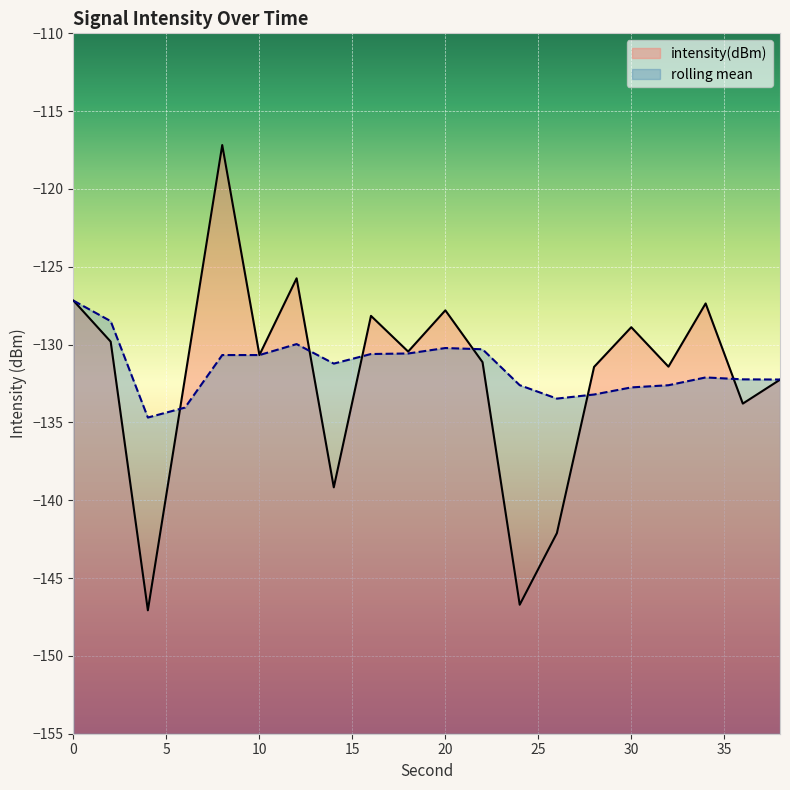

Reading left to right, extract all data points from this chart.

intensity(dBm): -127.2	-129.8	-147.1	-132.1	-117.2	-130.7	-125.7	-139.2	-128.2	-130.4	-127.8	-131.1	-146.7	-142.1	-131.4	-128.9	-131.4	-127.4	-133.8	-132.3
rolling_mean: -127.2	-128.5	-134.7	-134.0	-130.7	-130.7	-130.0	-131.2	-130.6	-130.6	-130.2	-130.3	-132.6	-133.5	-133.2	-132.7	-132.6	-132.1	-132.2	-132.2